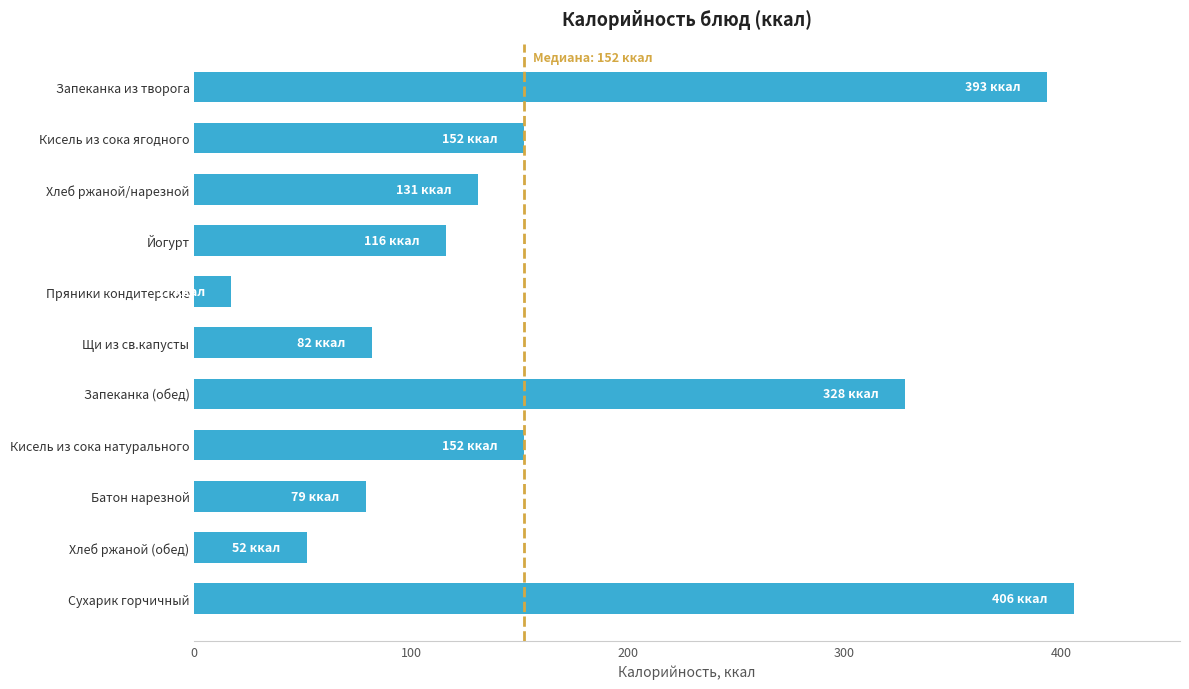

How many distinct data groups are displayed?

1